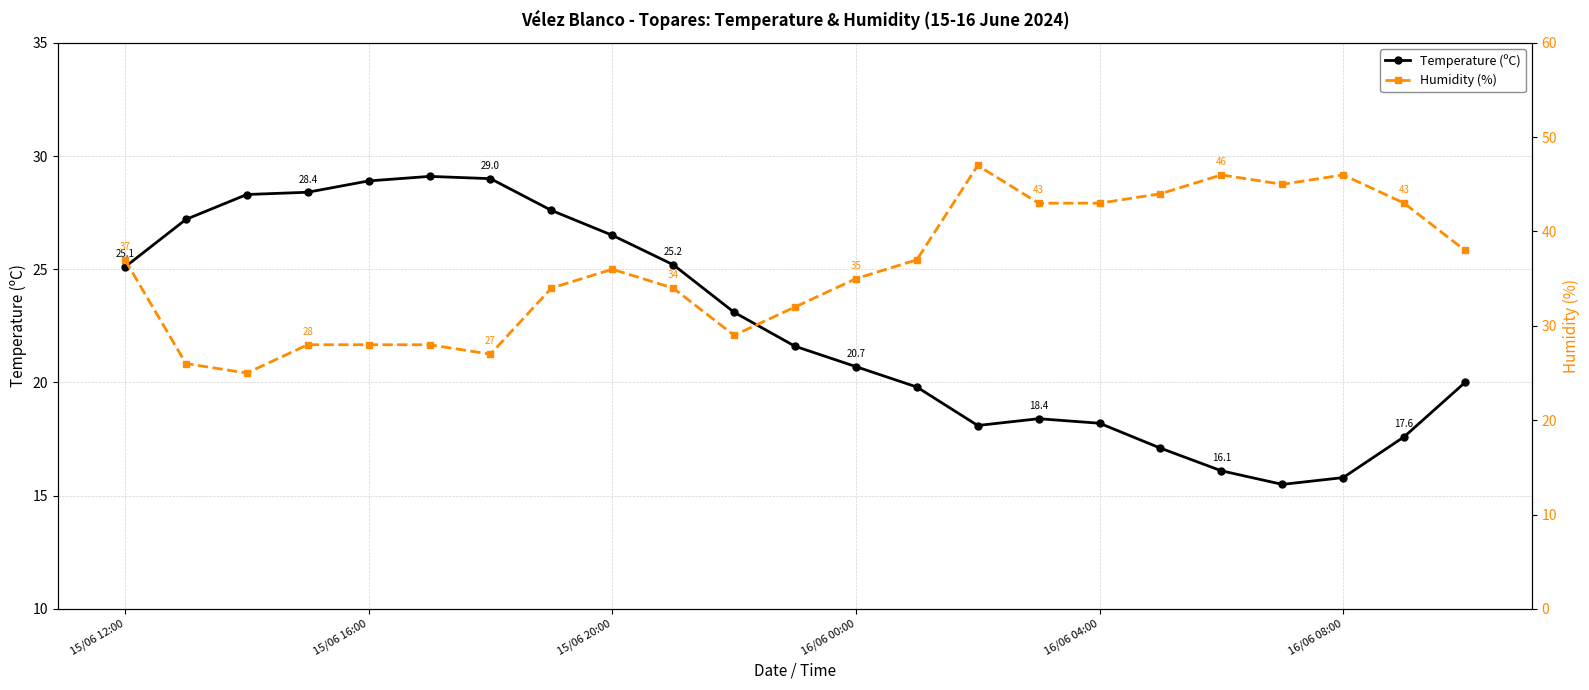

At how many categories does at least one series exceed 35?

12